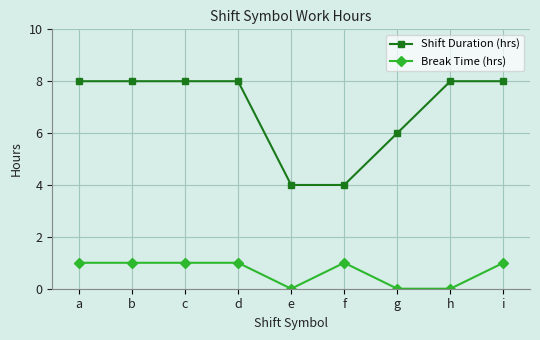

List the series in order of their peak value, lowest first.

Break Time (hrs), Shift Duration (hrs)